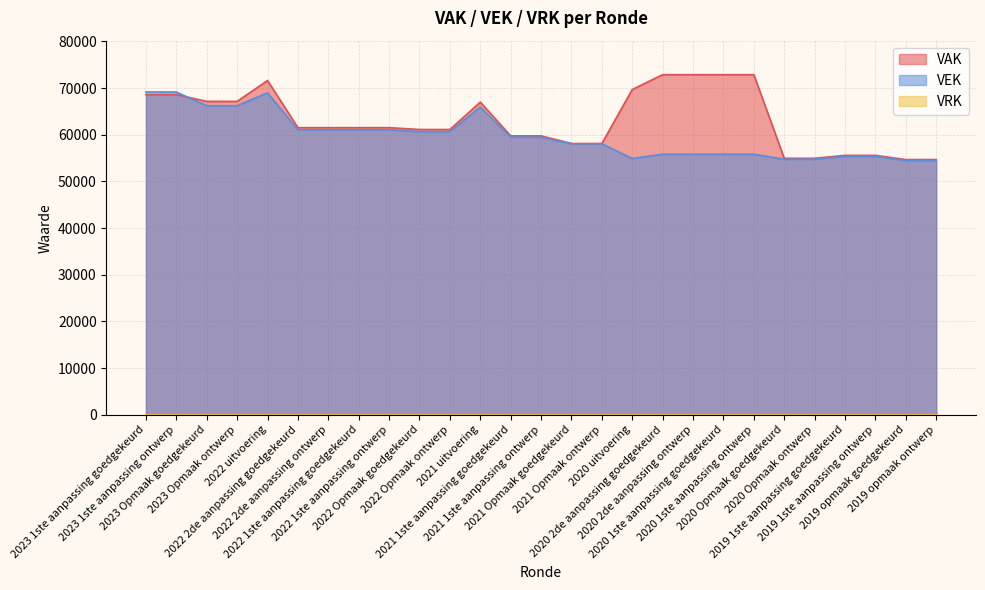

What is the total value across all series at 2022 2de aanpassing ontwerp?

122587